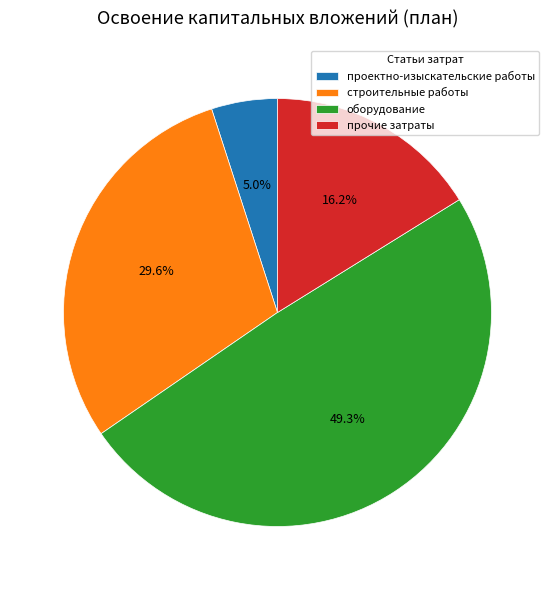

Is there any slice that represents more than half of the pie?

No